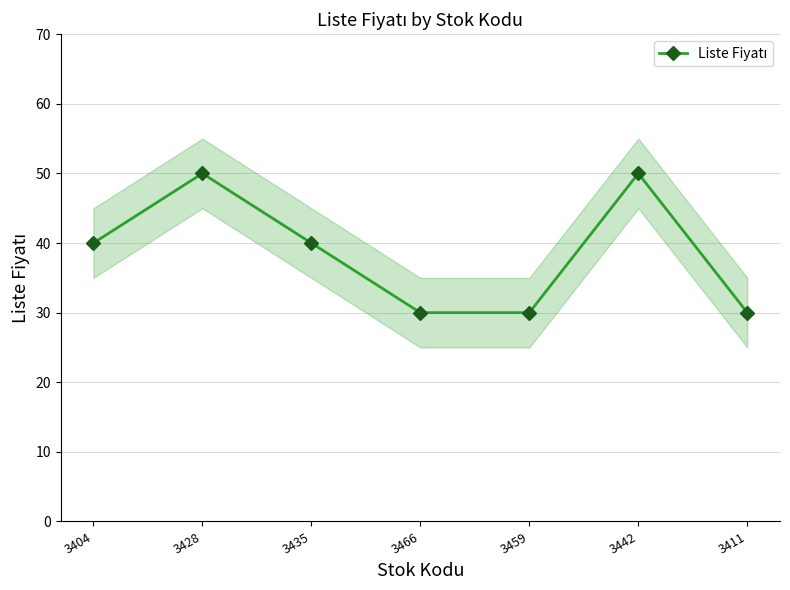

What is the change in value from 3428 to 3411?

-20